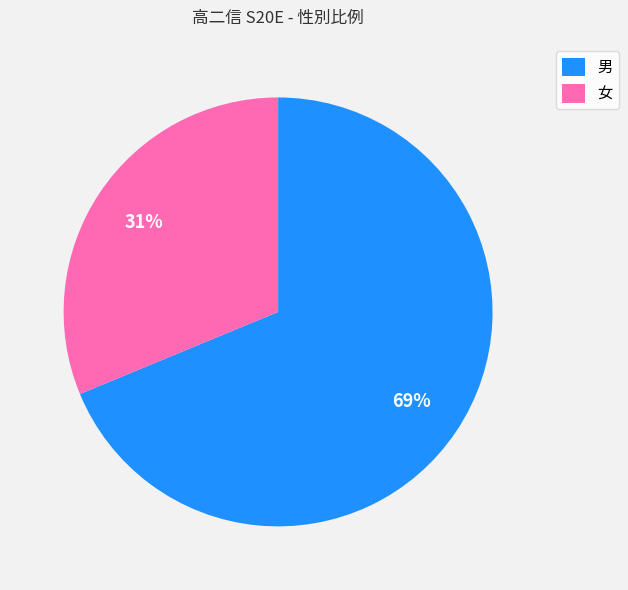

How many slices are in this pie chart?

2